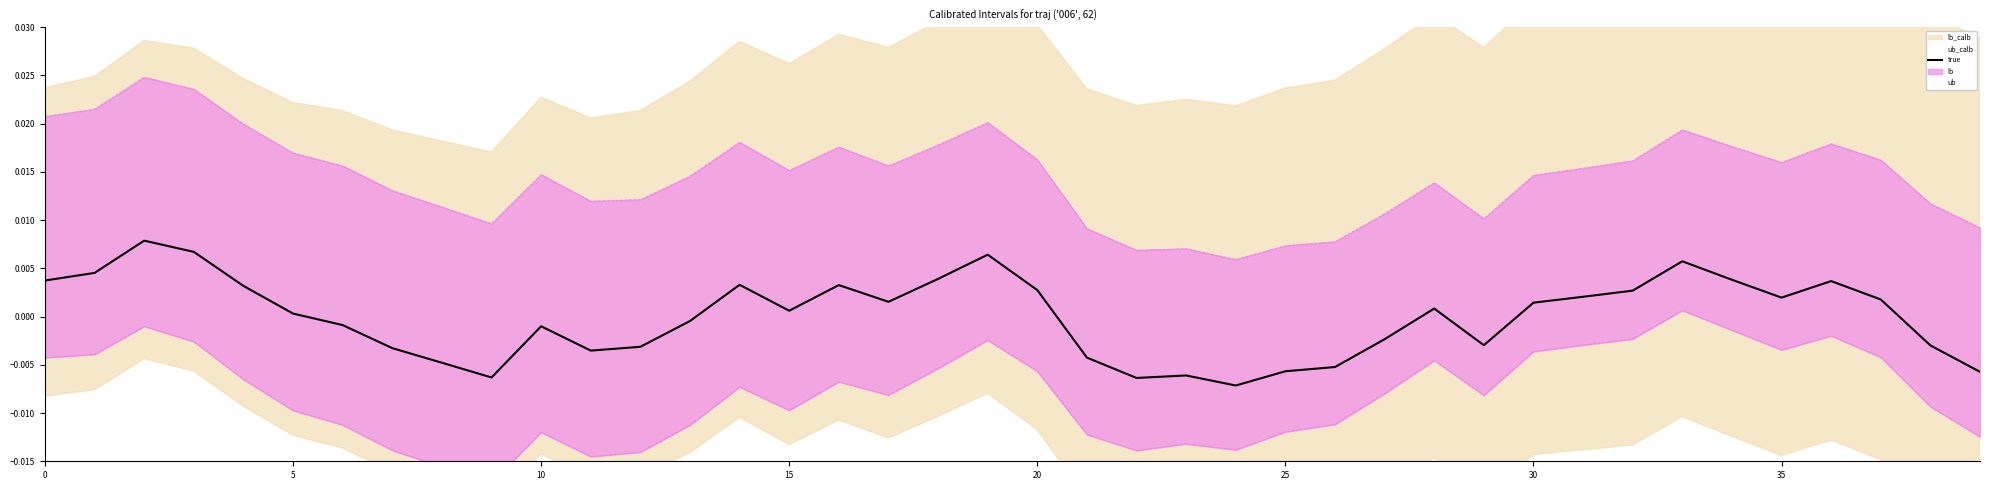

Between 33 and 35, which series saw the biggest shift?

lb